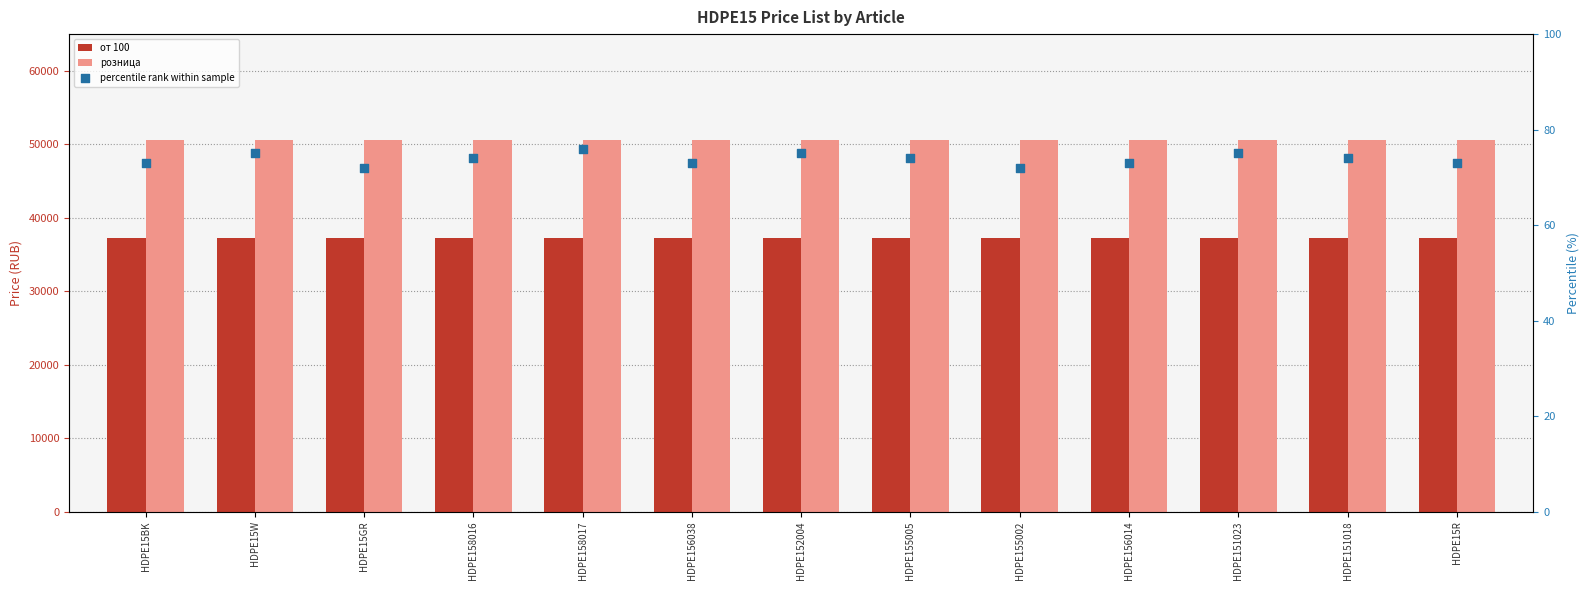

Which series has the largest Y range (max minus min)?

percentile rank within sample